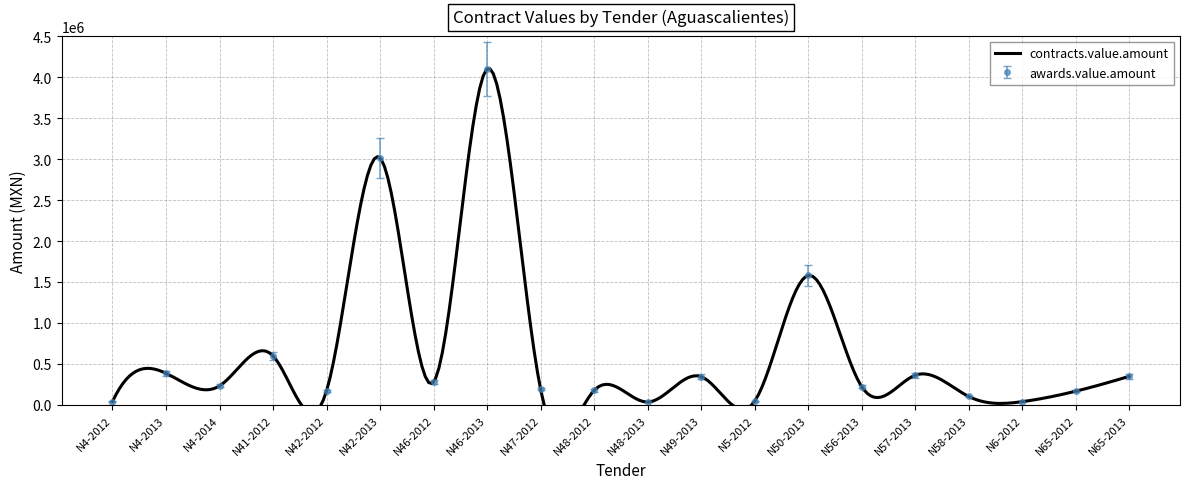

Where is awards.value.amount nearest to the value 2067668?

N50-2013